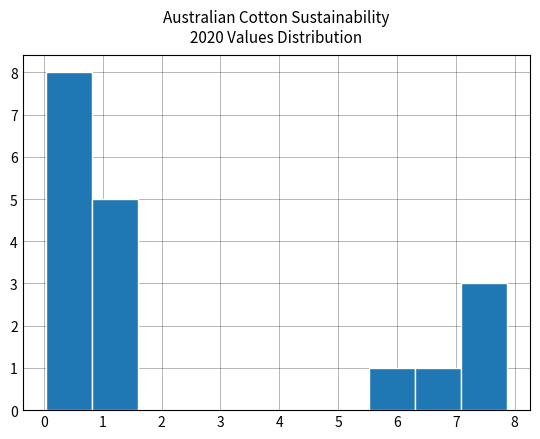

Reading left to right, transcribe this chart: for each bar, give the range it covers on the x-axis and its height. Neither the bar edges nor the heights are printed on the chart, so give them approximately, as read against the axes.

0.0 to 0.8: 8
0.8 to 1.6: 5
1.6 to 2.4: 0
2.4 to 3.2: 0
3.2 to 3.9: 0
3.9 to 4.7: 0
4.7 to 5.5: 0
5.5 to 6.3: 1
6.3 to 7.1: 1
7.1 to 7.9: 3